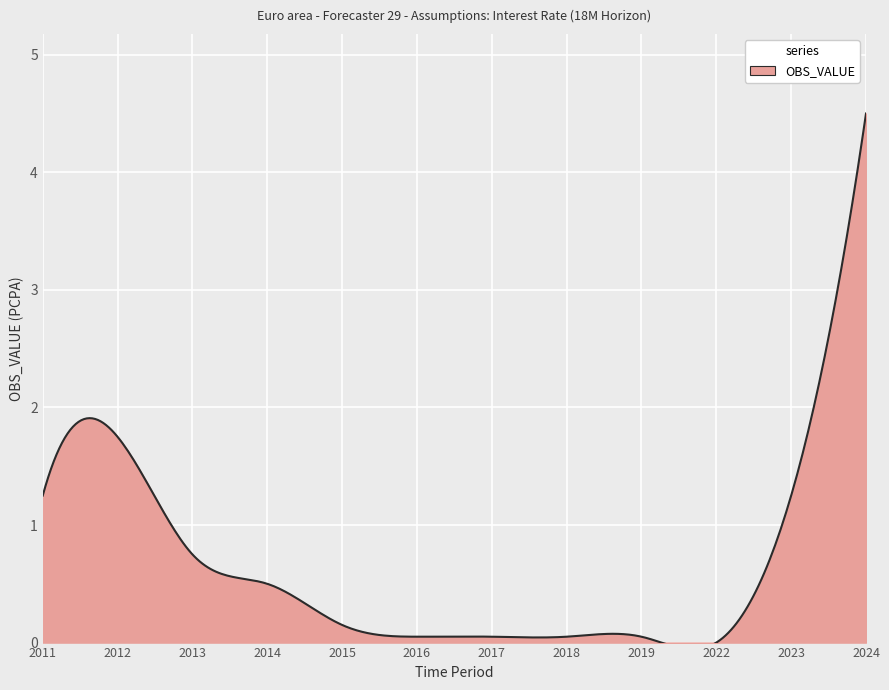

Rank the categories by value from highest to lowest.

2024, 2012, 2011, 2023, 2013, 2014, 2015, 2016, 2017, 2018, 2019, 2022